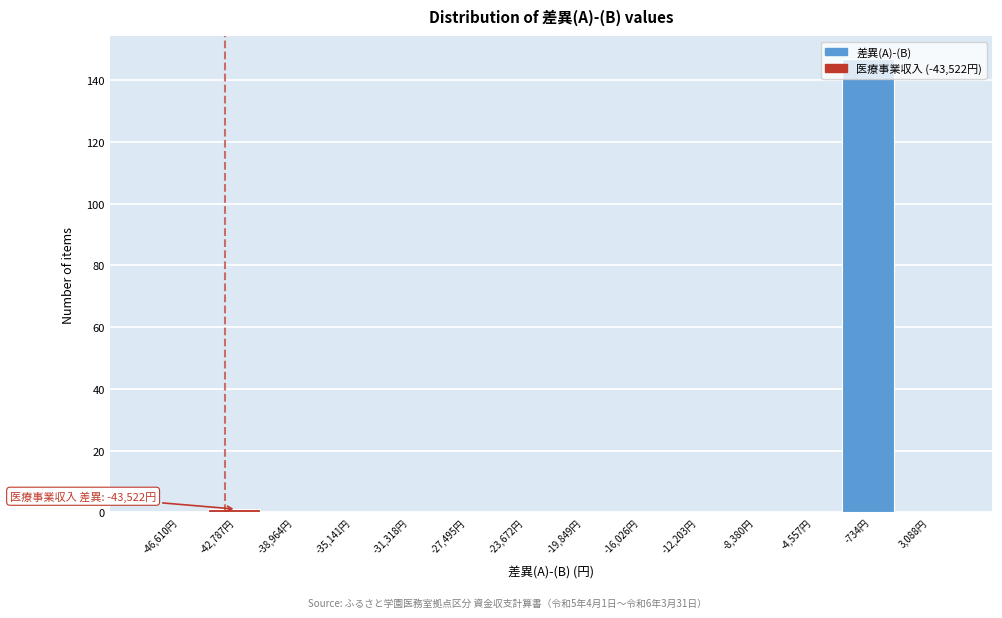

Over which range of the x-axis is the bar tallest?

-2500 to 1000